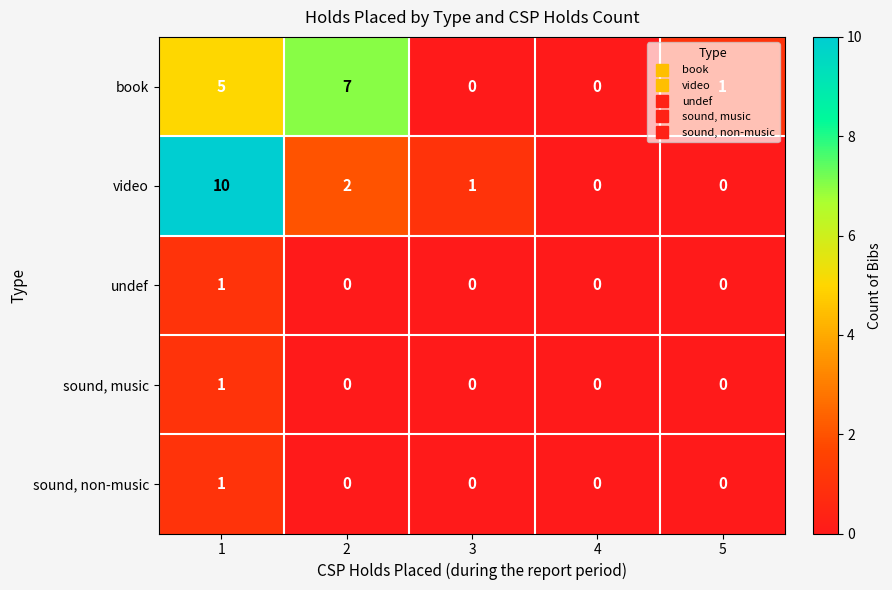

Read the video value at 1, to the nearest 10.

10